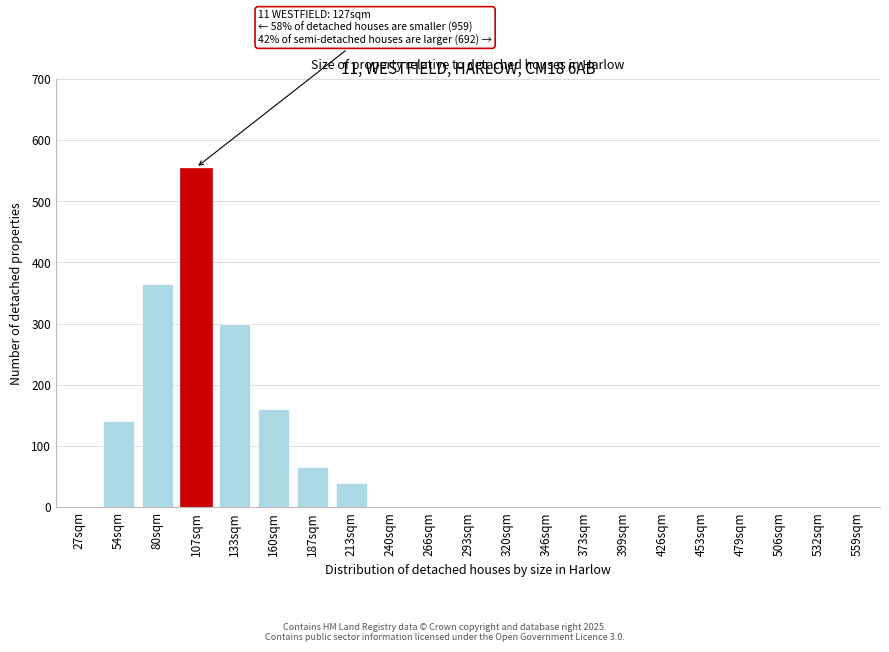

Reading left to right, list all the values displayed in this chart.

27sqm=0	54sqm=140	80sqm=365	107sqm=555	133sqm=300	160sqm=160	187sqm=65	213sqm=40	240sqm=0	266sqm=0	293sqm=0	320sqm=0	346sqm=0	373sqm=0	399sqm=0	426sqm=0	453sqm=0	479sqm=0	506sqm=0	532sqm=0	559sqm=0